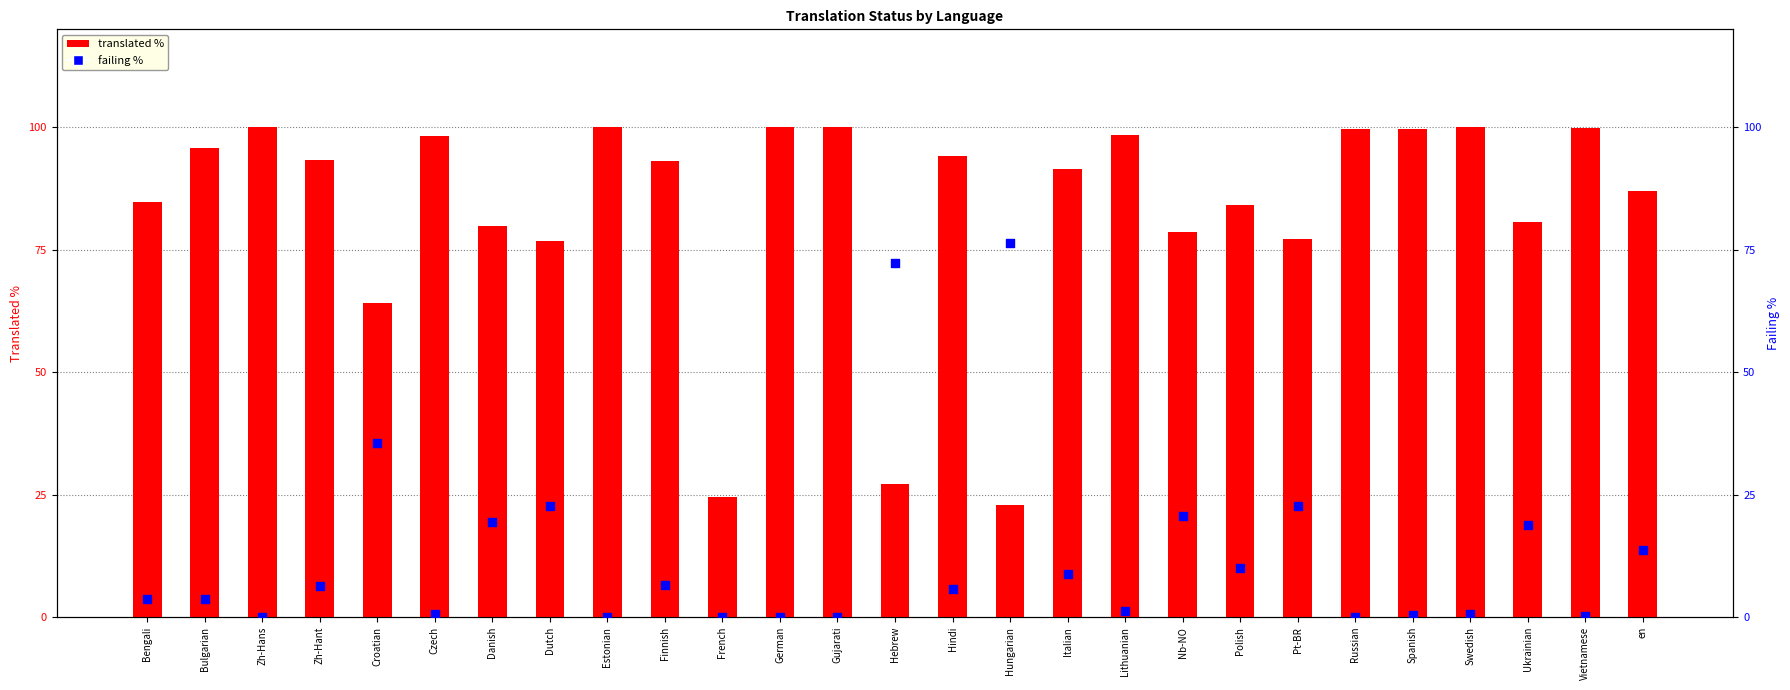

Is the value of failing % at Bulgarian greater than the value of translated % at Nb-NO?

No